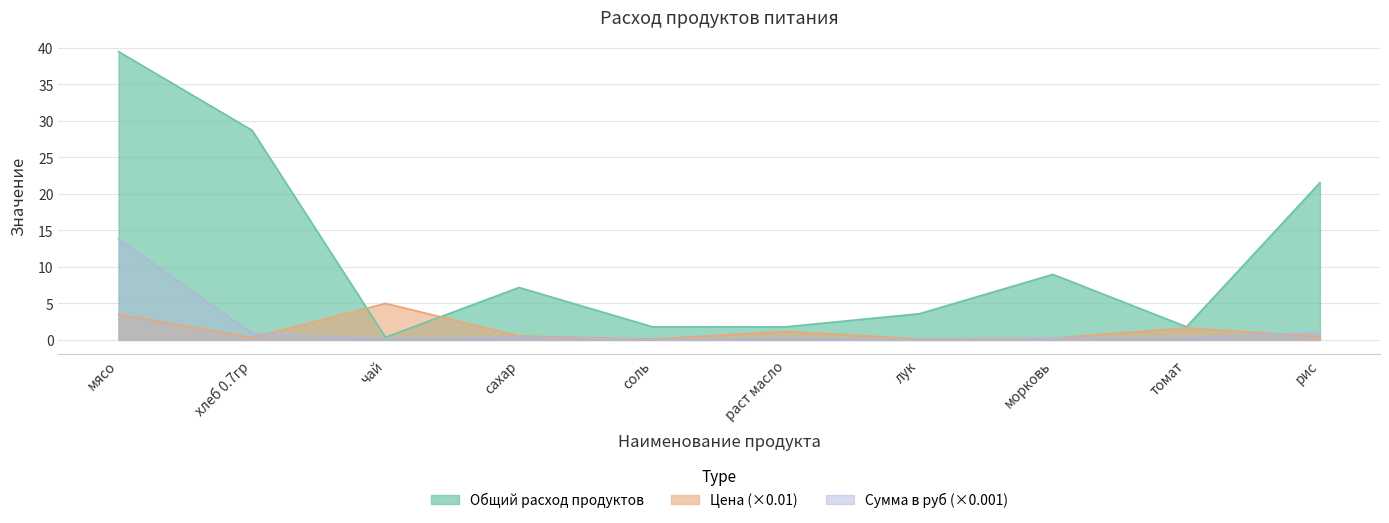

What is the sum of the Сумма в руб values at морковь and соль?

0.2